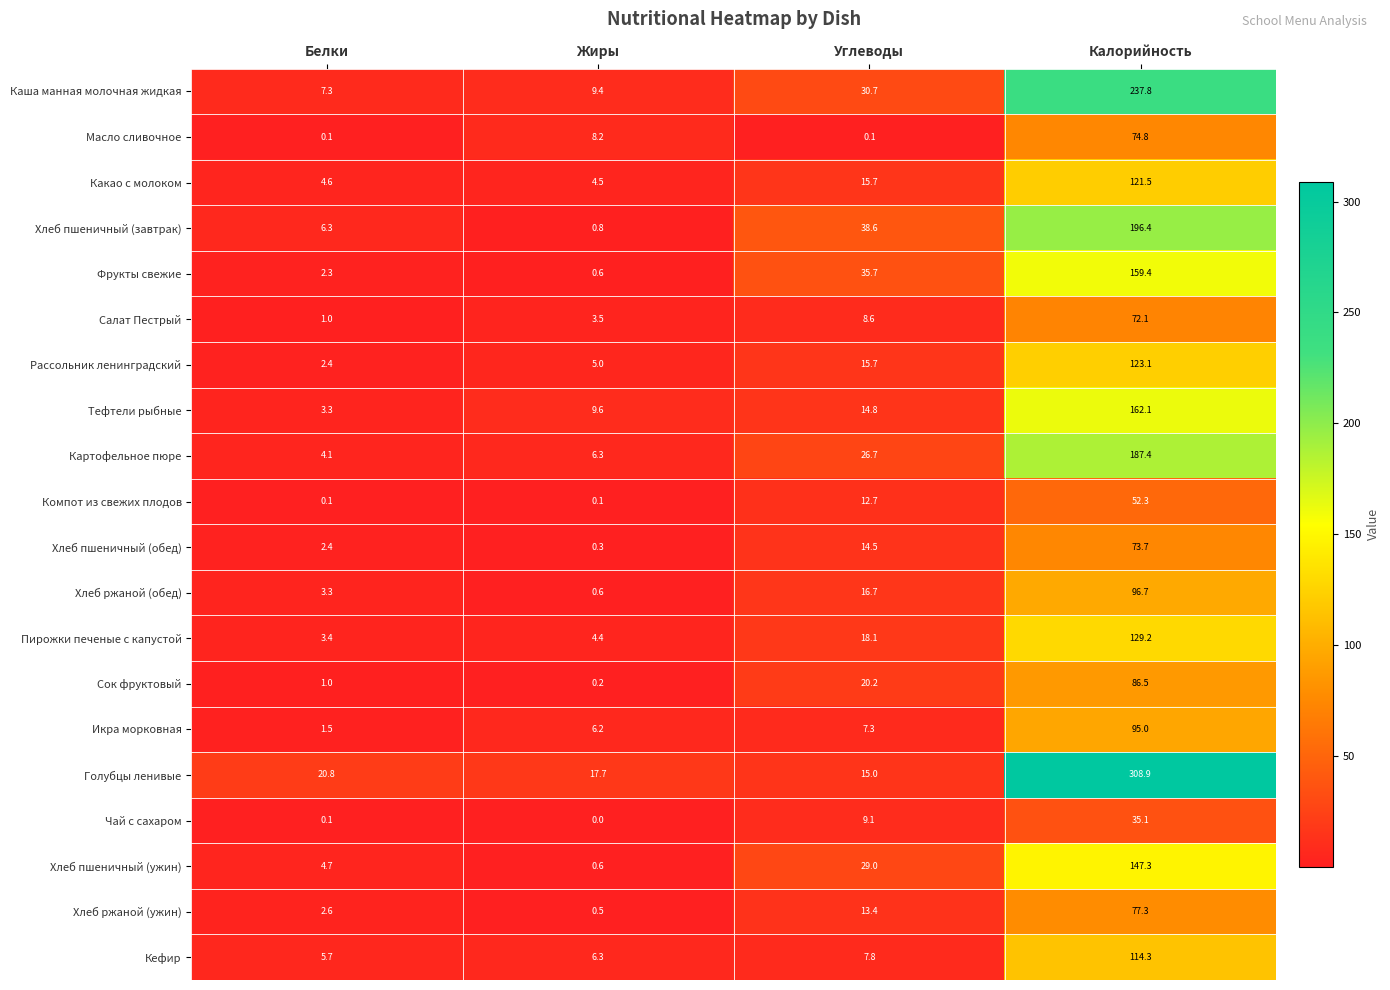

List the series in order of their peak value, lowest first.

Чай с сахаром, Компот из свежих плодов, Салат Пестрый, Хлеб пшеничный (обед), Масло сливочное, Хлеб ржаной (ужин), Сок фруктовый, Икра морковная, Хлеб ржаной (обед), Кефир, Какао с молоком, Рассольник ленинградский, Пирожки печеные с капустой, Хлеб пшеничный (ужин), Фрукты свежие, Тефтели рыбные, Картофельное пюре, Хлеб пшеничный (завтрак), Каша манная молочная жидкая, Голубцы ленивые